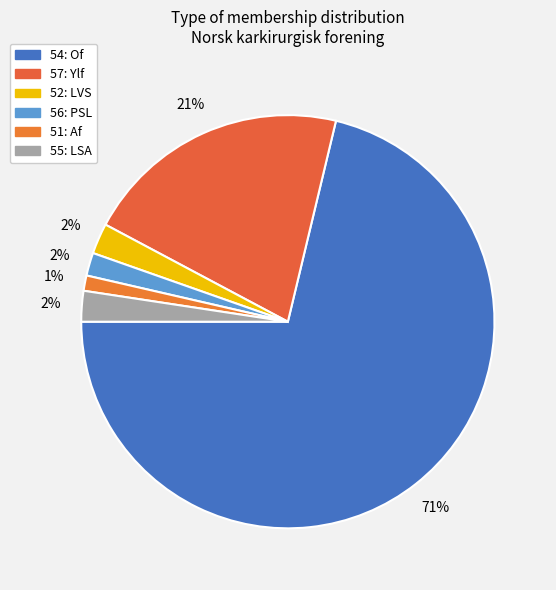

What is the ratio of the value at 51: Af to the value at 52: LVS?

0.5